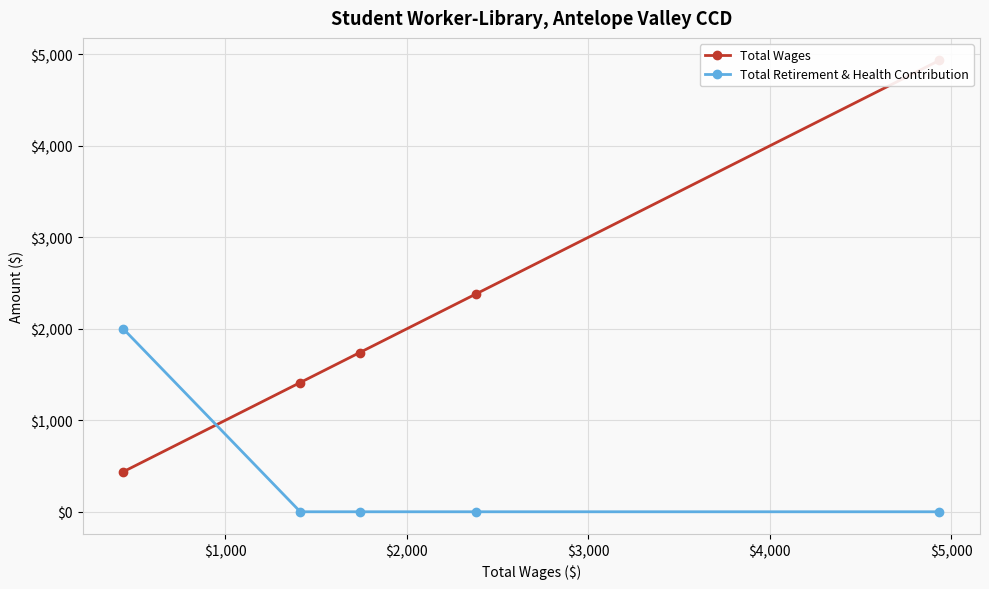

The Total Wages series shows 279 at $4,000. True or false?

False